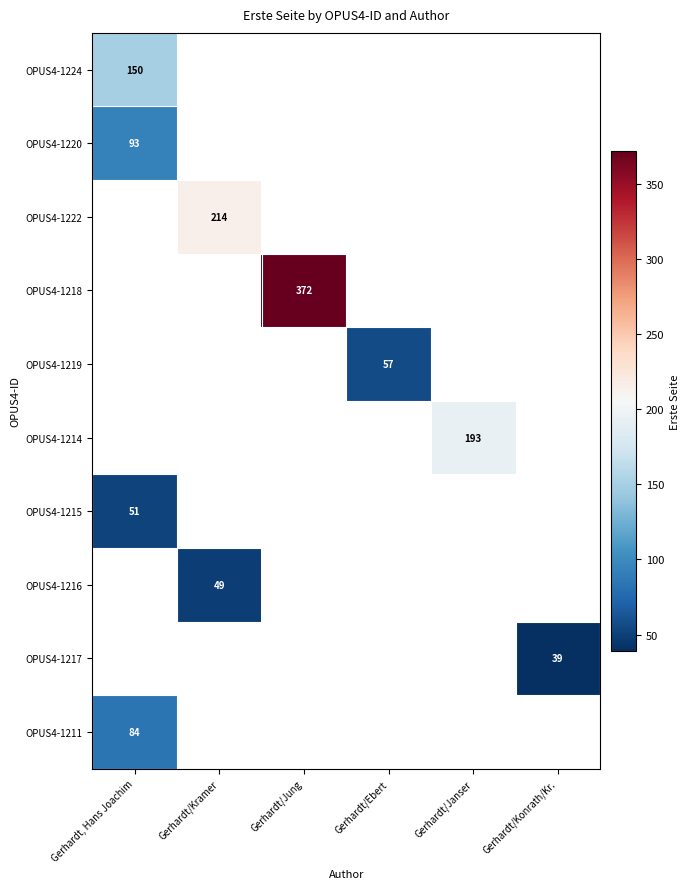

Is it true that OPUS4-1219 equals 97 at Gerhardt/Ebert?

False